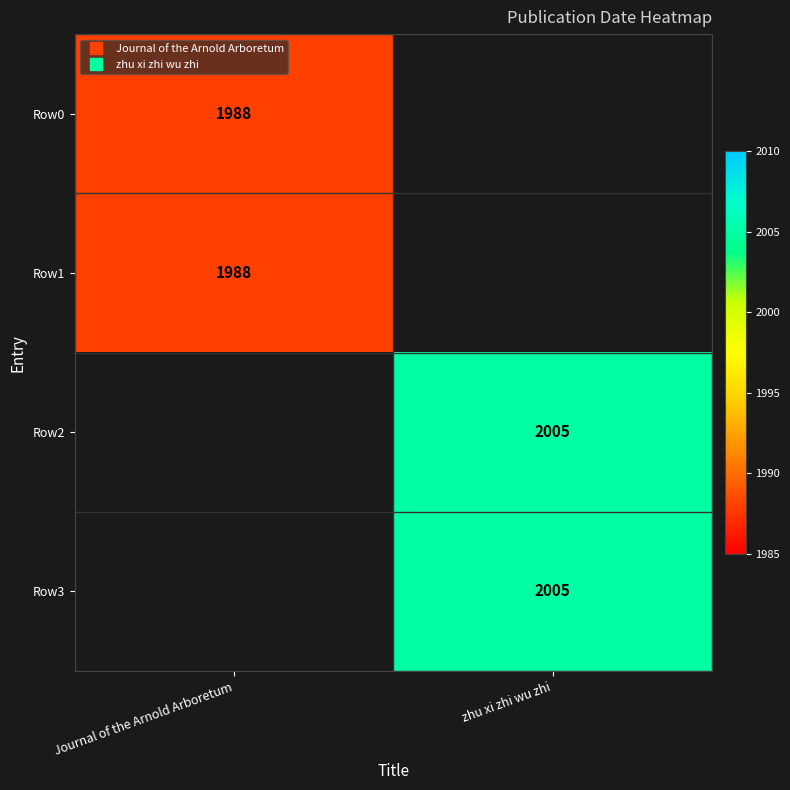

Is it true that Row0 equals 1030.8 at Journal of the Arnold Arboretum?

False